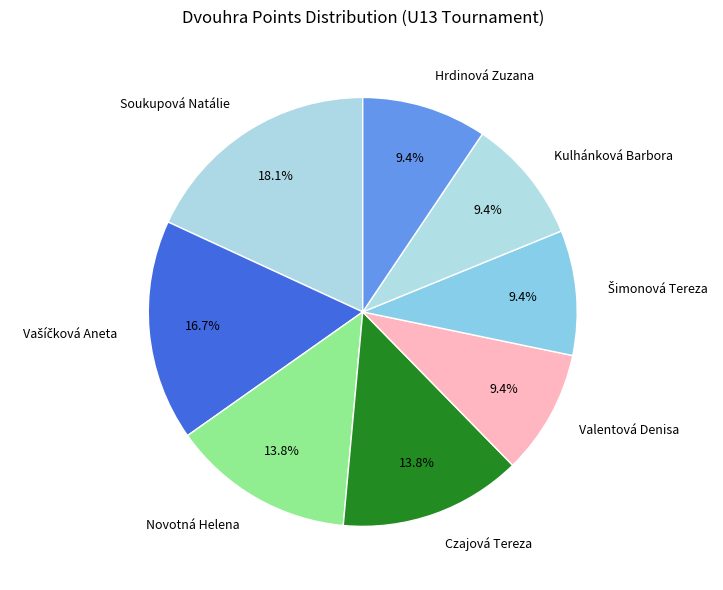

Between Novotná Helena and Kulhánková Barbora, which is larger?

Novotná Helena